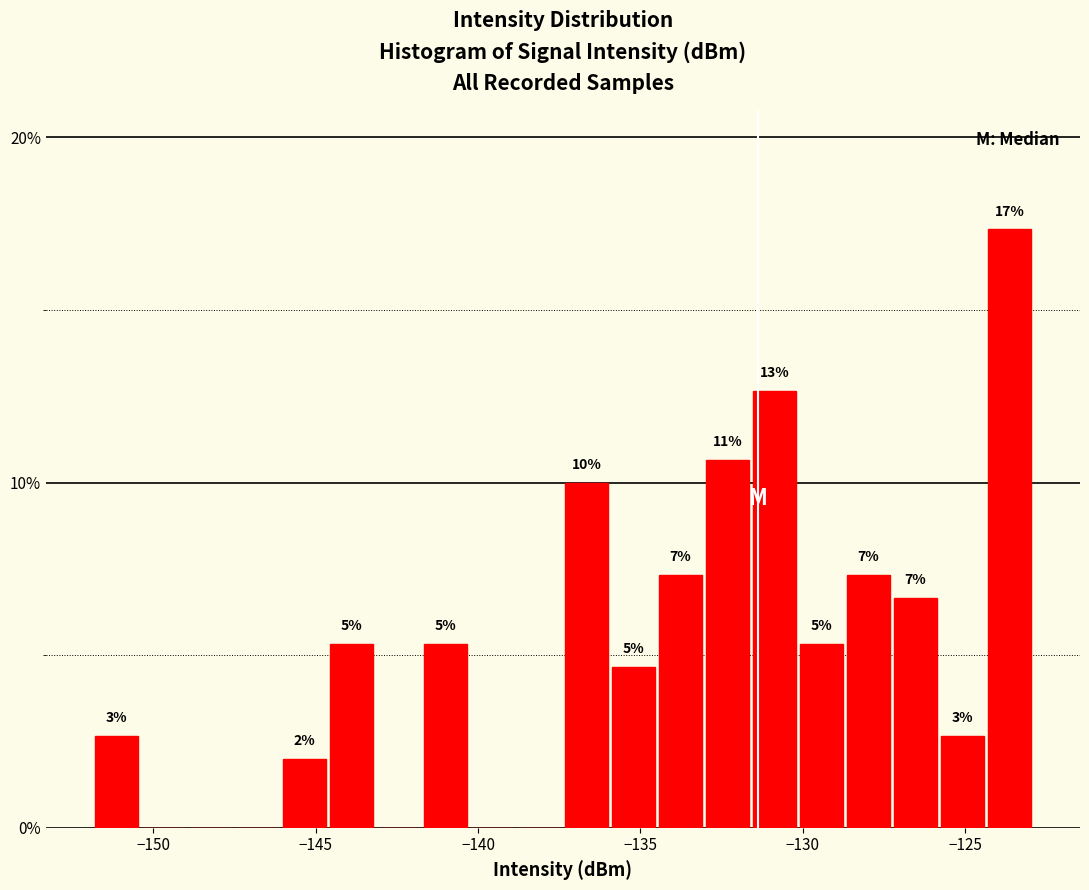

Around what value on the x-axis is the tallest bar? Give the approximate position of its centre, as read against the axis.

-123.5